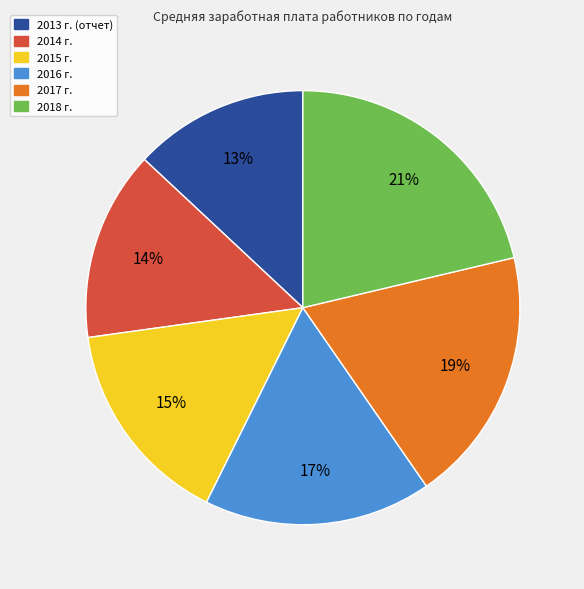

How many slices are in this pie chart?

6